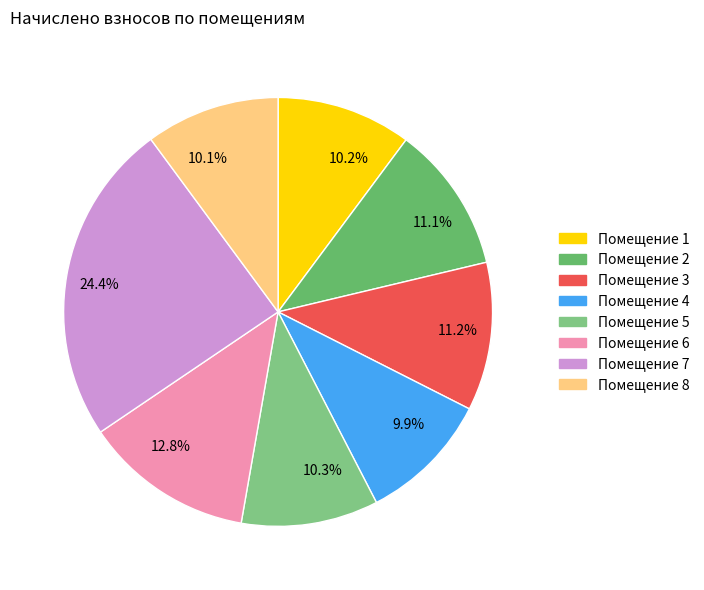

What is the total percentage of 10.3% and 10.2%?

20.5%